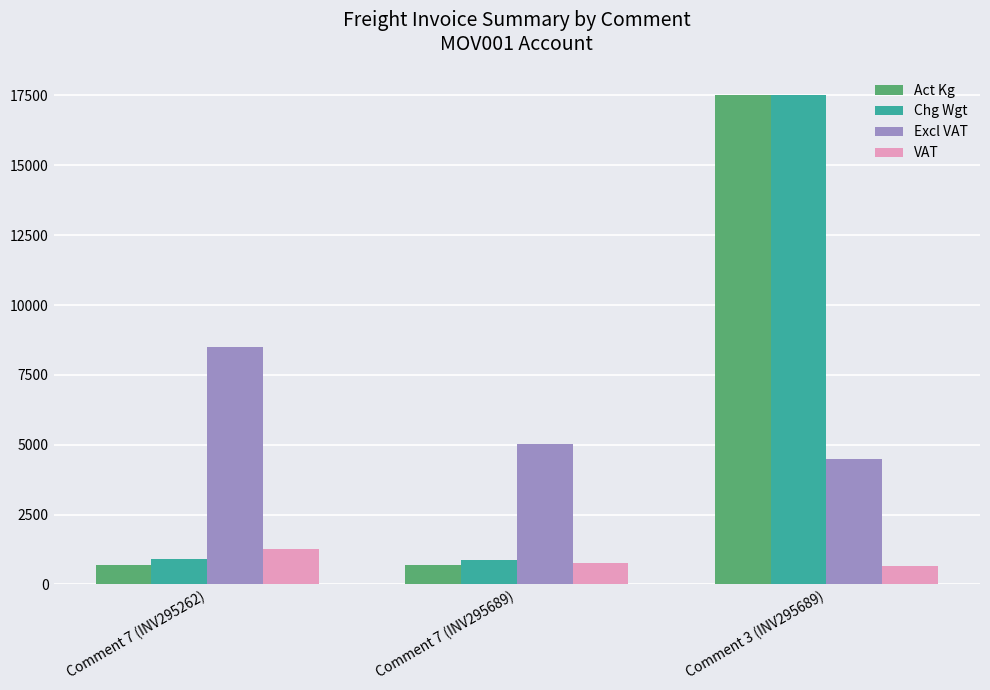

At which category is the sum across all series the highest?

Comment 3 (INV295689)